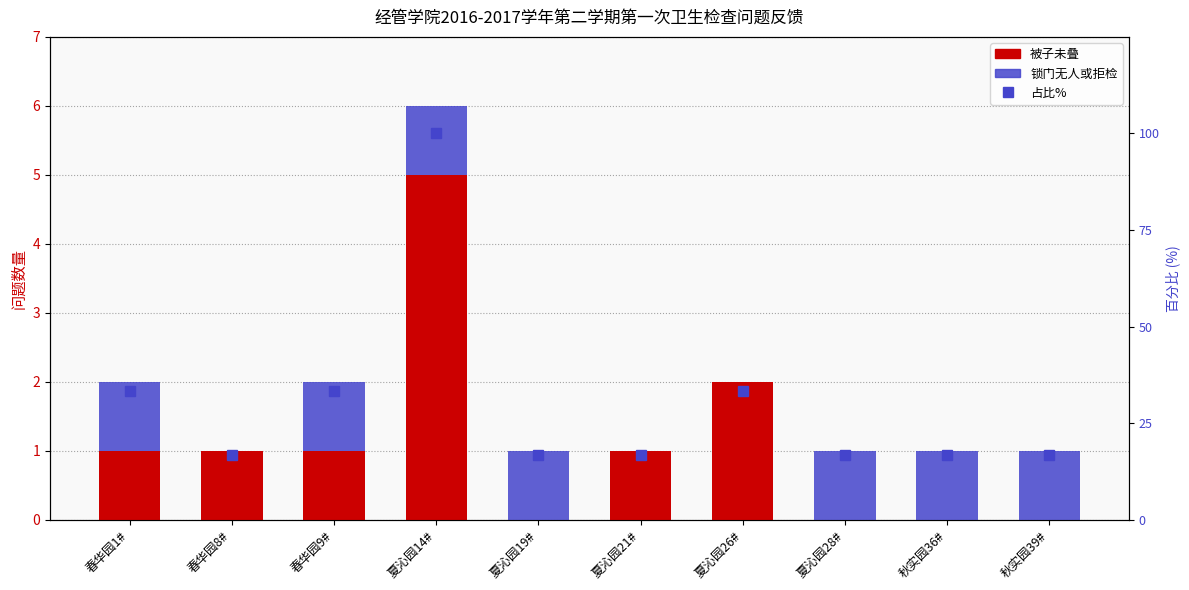

What is the value of the 占比% bar at the 9th from the left?

16.7